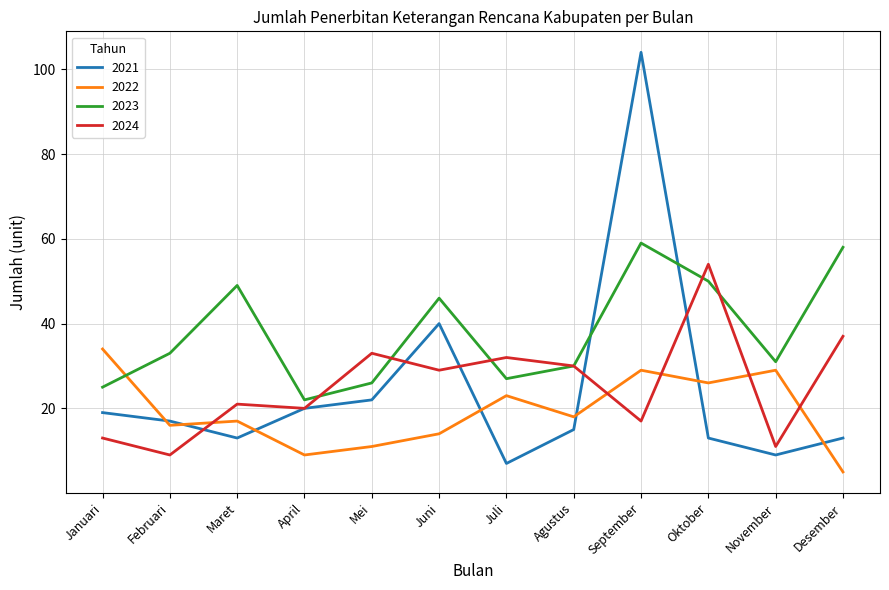

Which series has the largest range (max minus min)?

2021